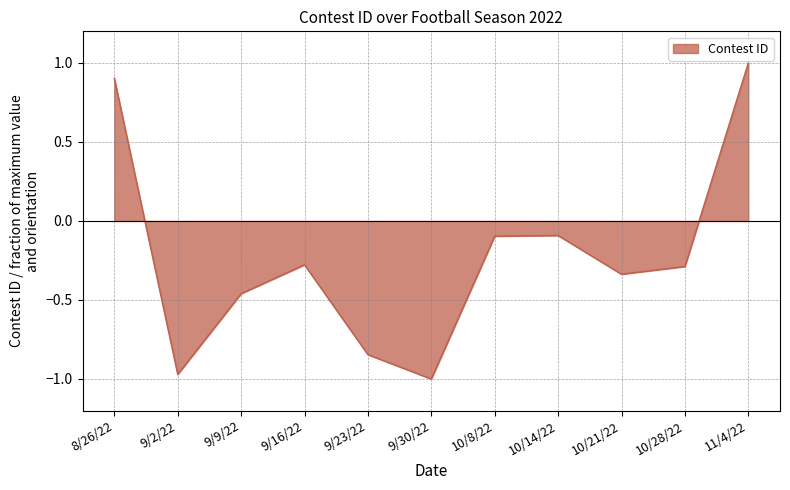

At which category does the chart reach its peak across all series?

11/4/22